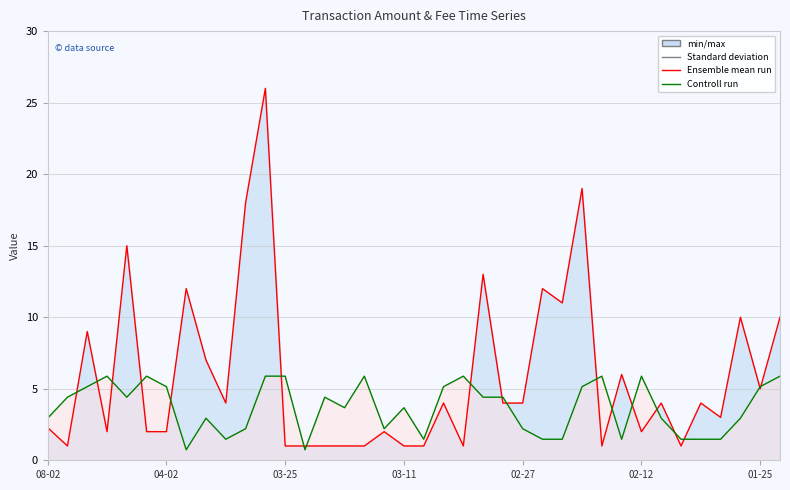

Which series changed the most between 02-27 and 8?

Ensemble mean run